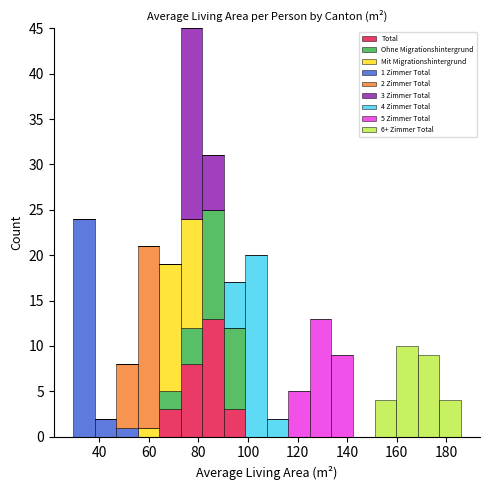

Which range on the x-axis has the tallest stacked bar (by total height)?

72 to 82